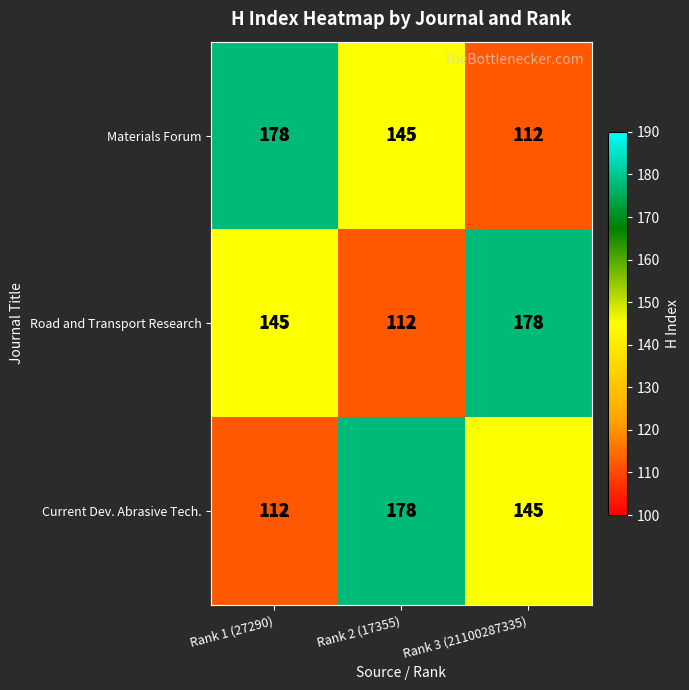

What is the difference between the highest and lowest values at Rank 2 (17355)?

66